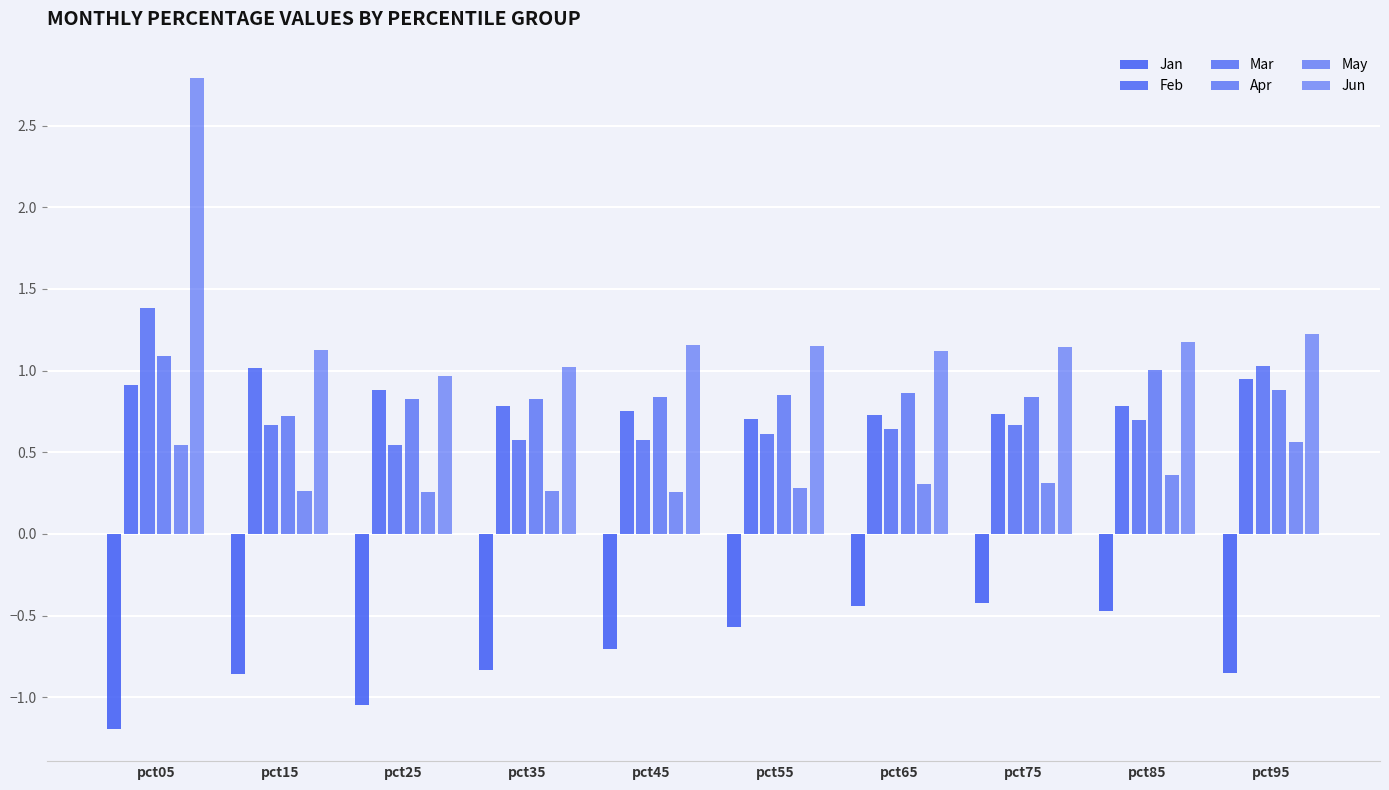

The May series shows 0.2 at pct95. True or false?

False